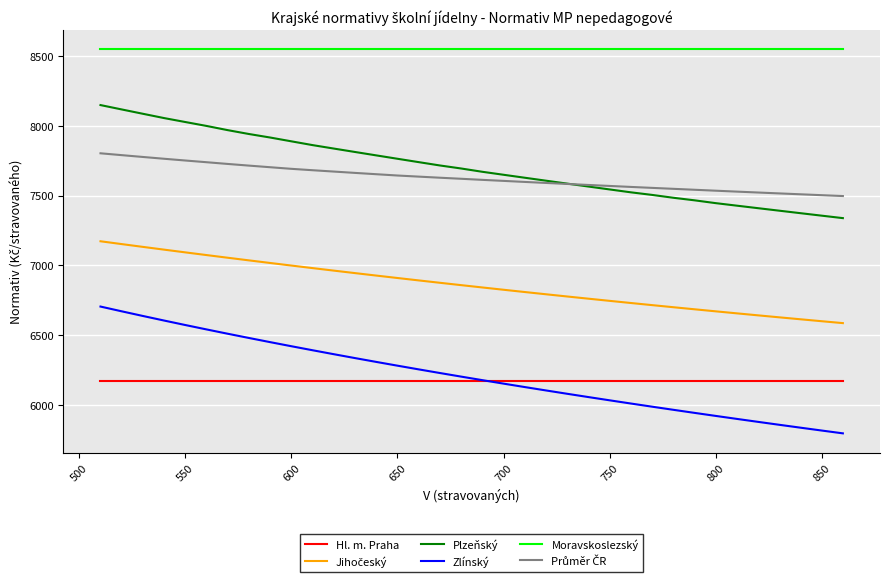

Which series has the largest range (max minus min)?

Zlínský